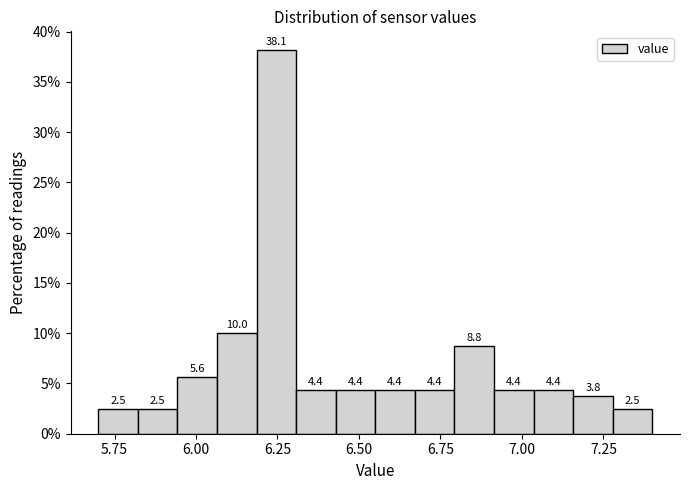

Around what value on the x-axis is the tallest bar? Give the approximate position of its centre, as read against the axis.

6.25